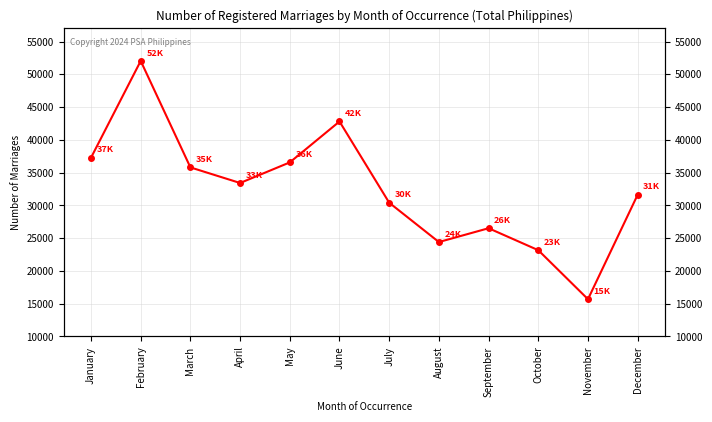

How many data points are above 33415?

5